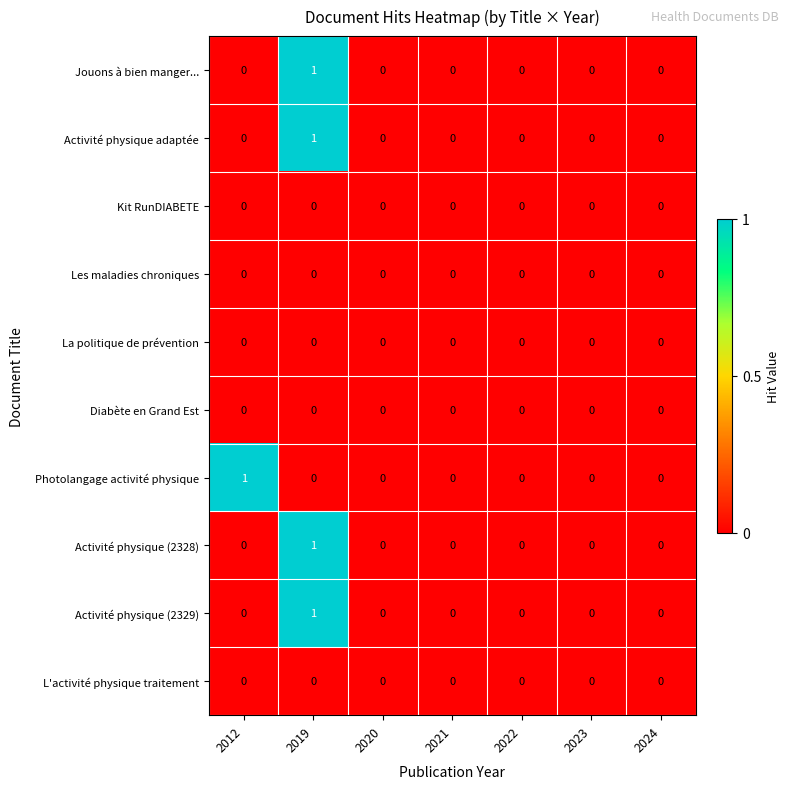

How many Activité physique (2328) values are between 0 and 1?

7